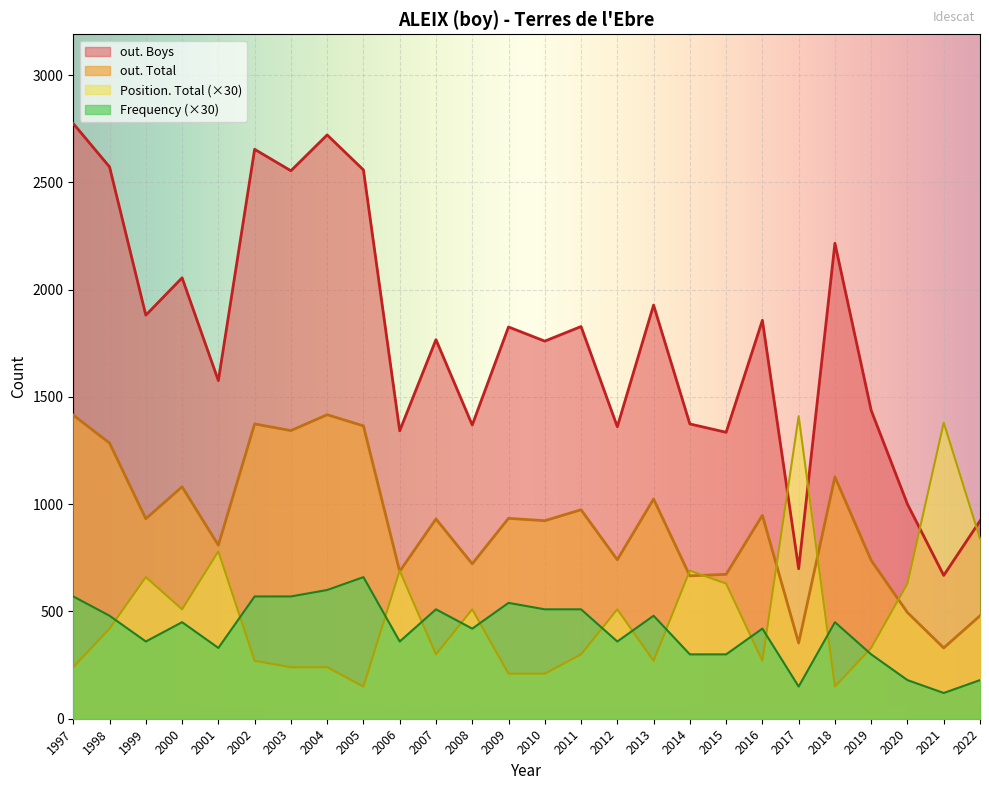

True or false: out. Boys and out. Total intersect in this chart.

False